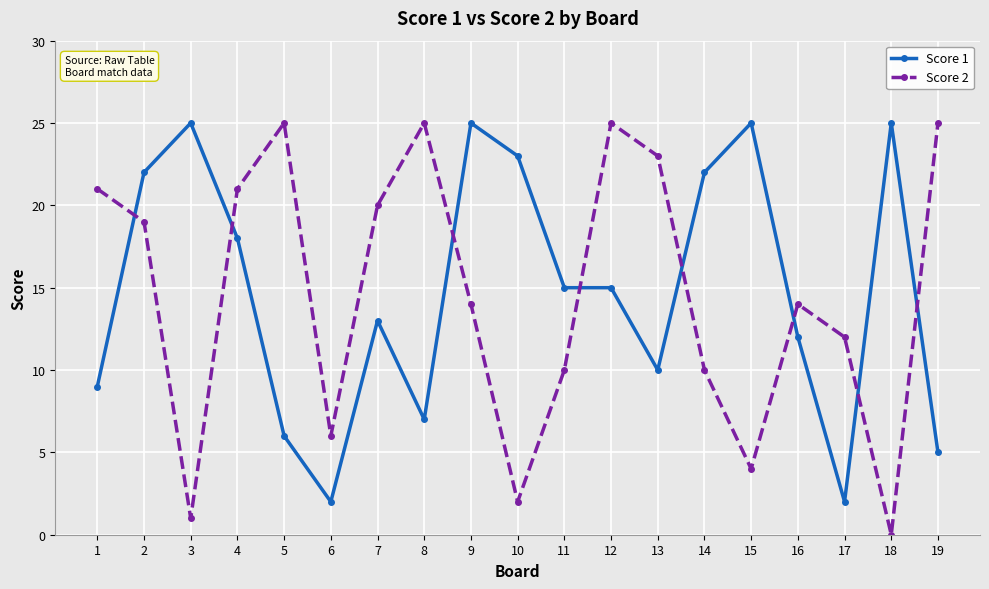

Which label corresponds to the smallest value in the chart?

18